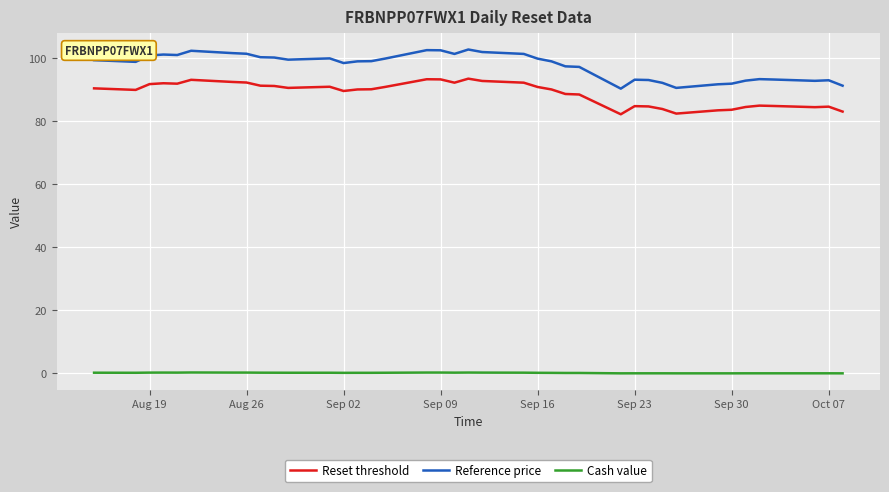

Which series has the widest spread of values?

Reference price